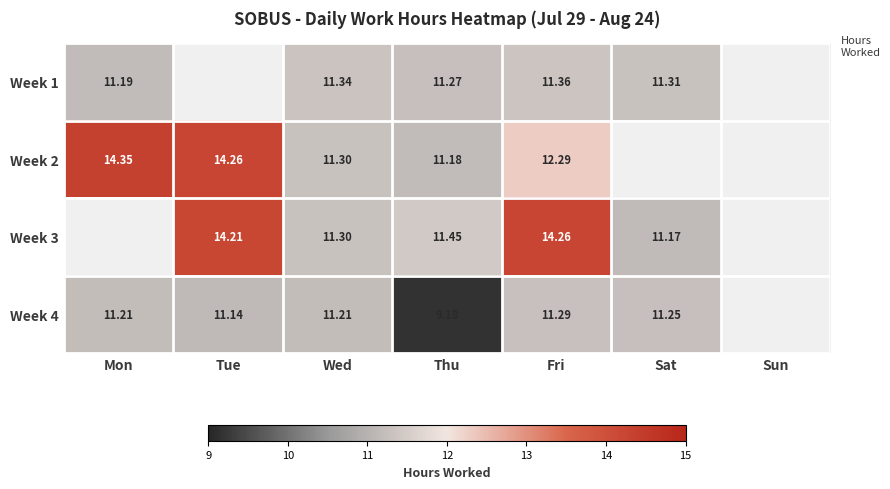

Which series has the largest range (max minus min)?

Week 2